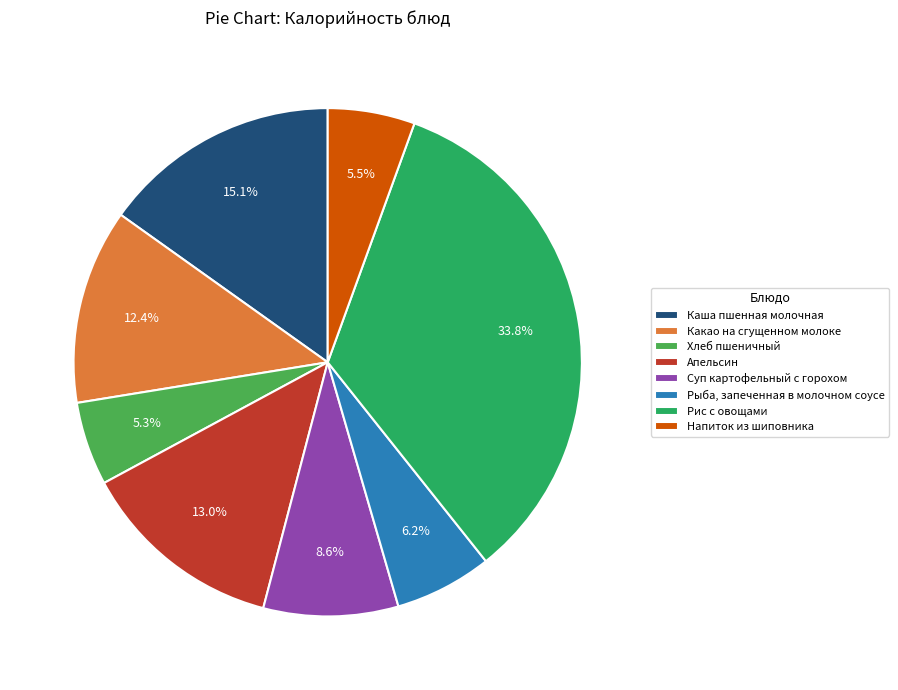

Which has a higher value, Напиток из шиповника or Каша пшенная молочная?

Каша пшенная молочная